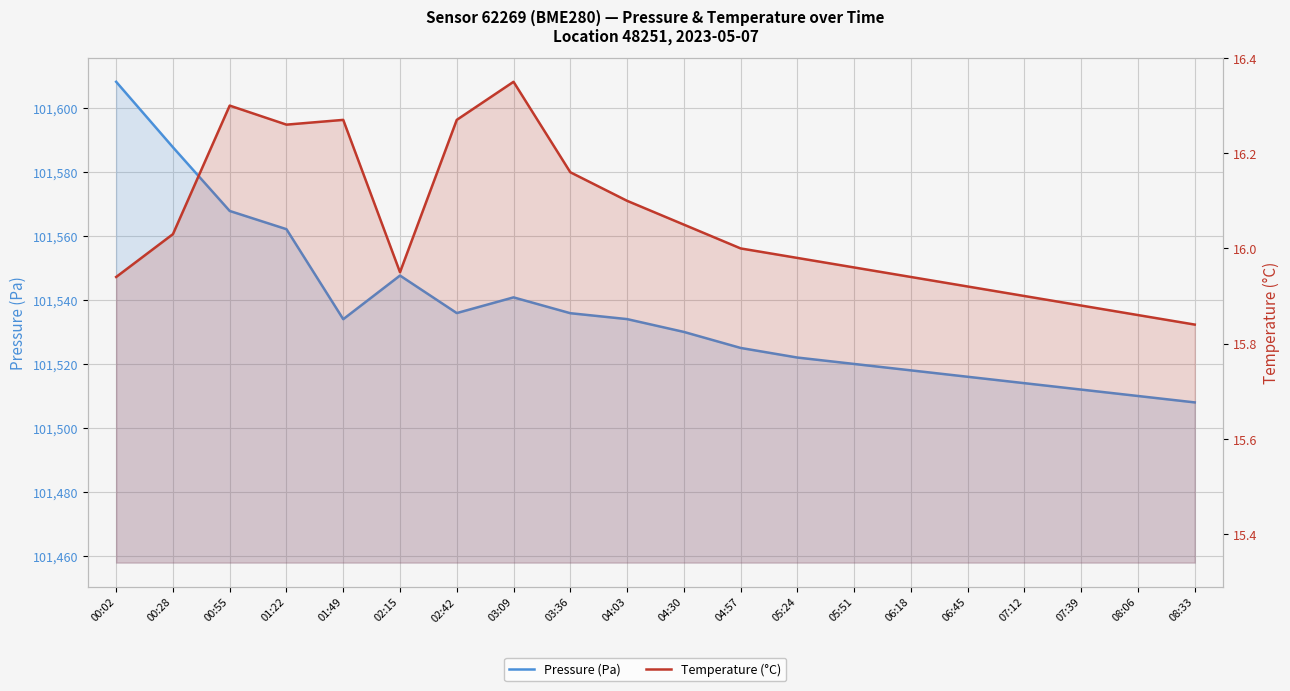

True or false: Temperature (°C) and Pressure (Pa) cross at least once.

False